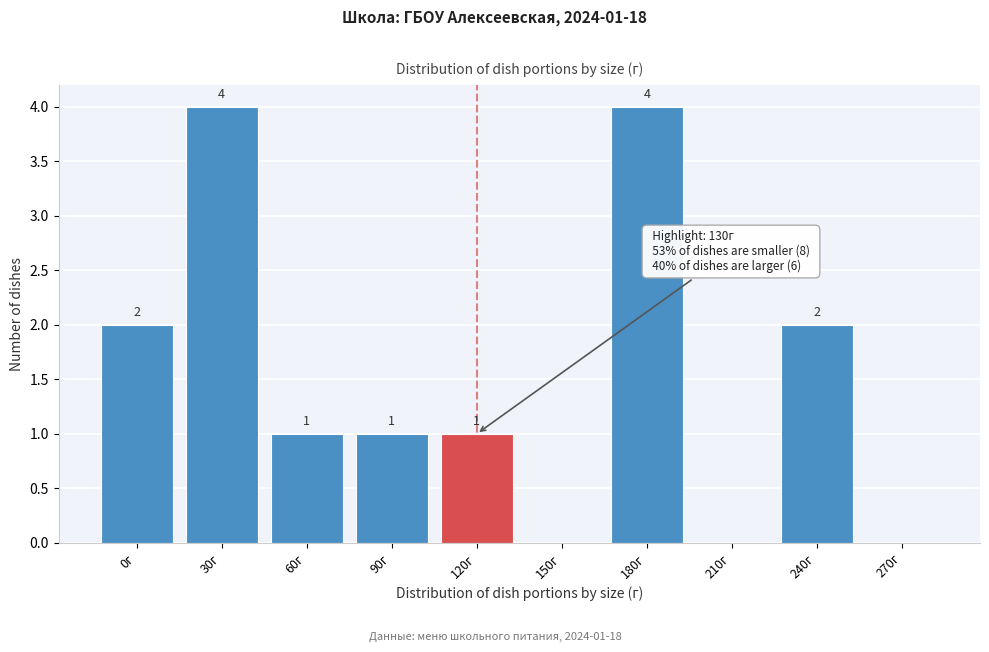

Reading right to left, what are all the values shown in this chart?

270г=0	240г=2	210г=0	180г=4	150г=0	120г=1	90г=1	60г=1	30г=4	0г=2